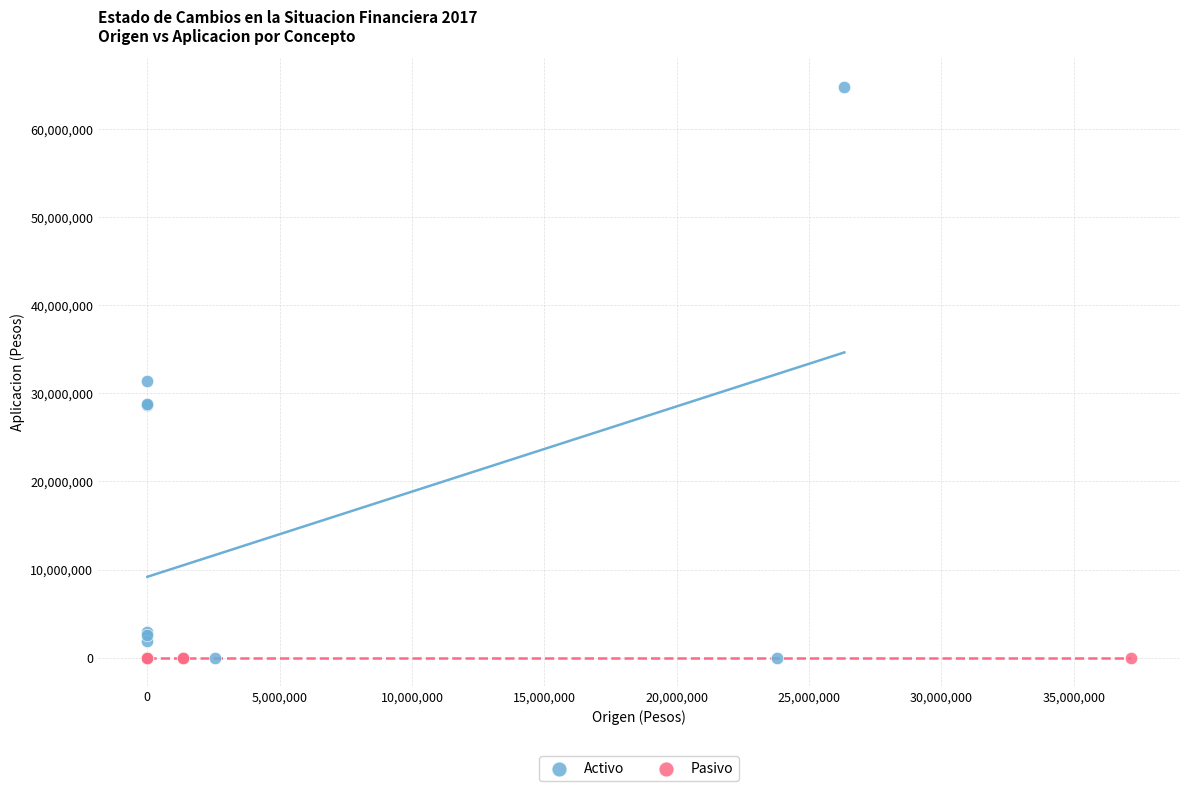

Which series contains the highest Y value?

Activo